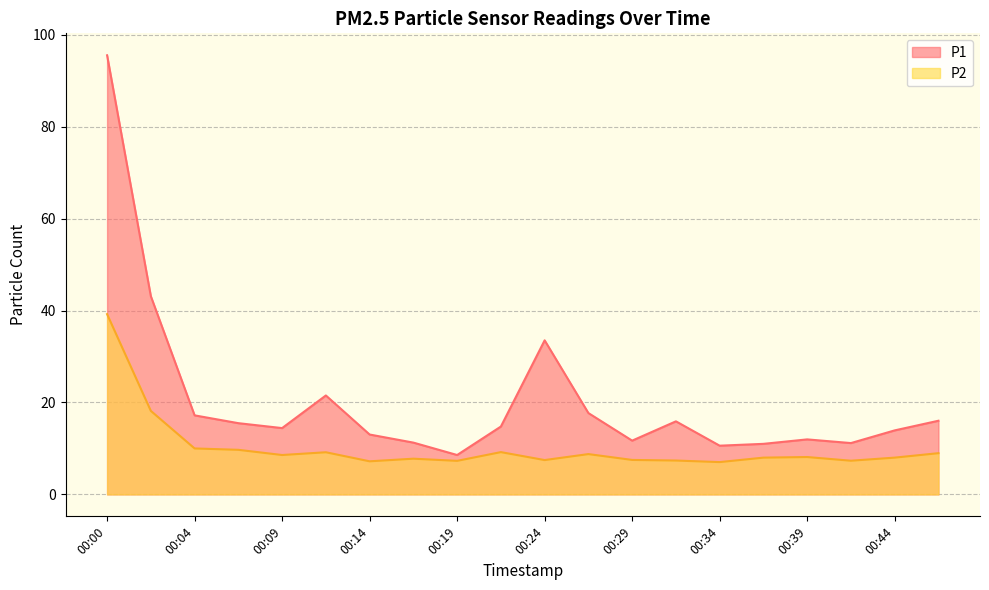

What is the value of the P2 point at the 2nd from the left?

18.2